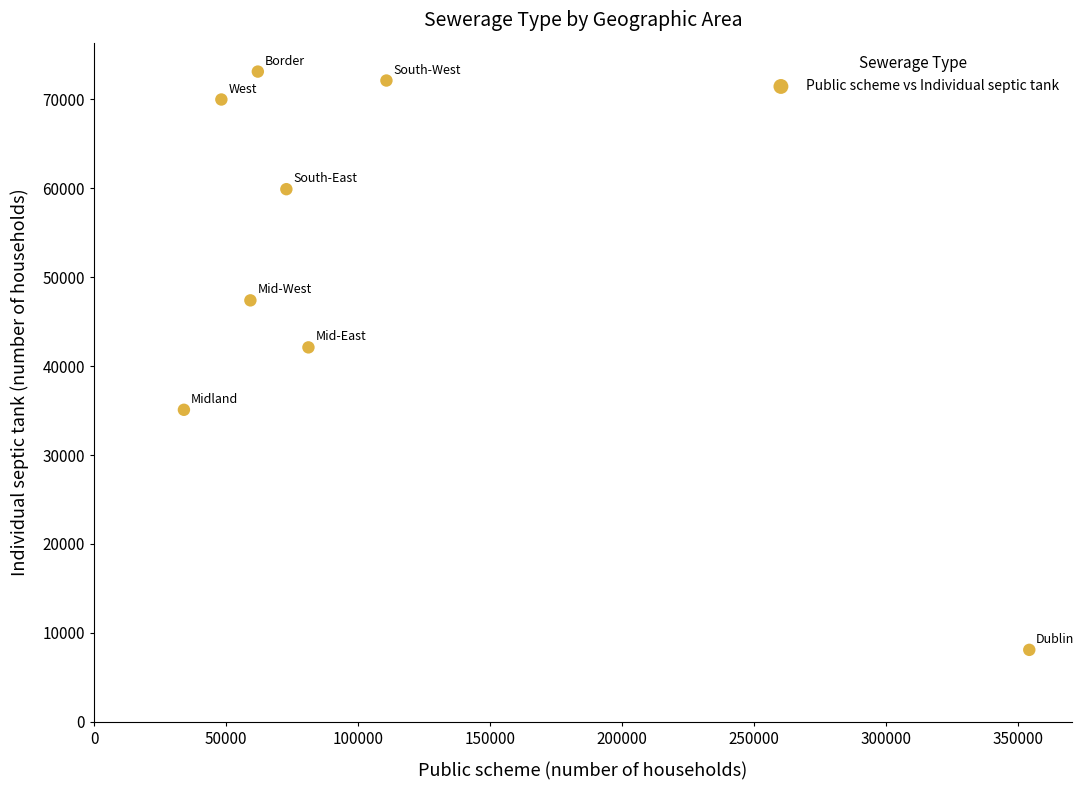

What Y value in the scatter plot is closest to 40605?

42105